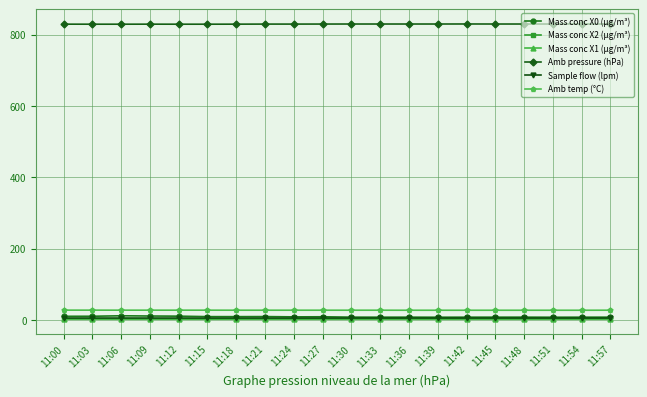

At how many categories does at least one series exceed 505?

20